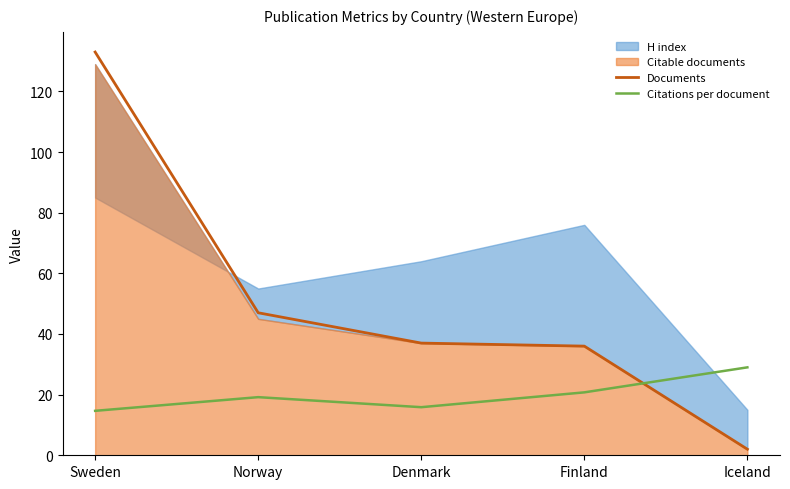

True or false: Documents has more than 1 points higher than both neighbors.

False